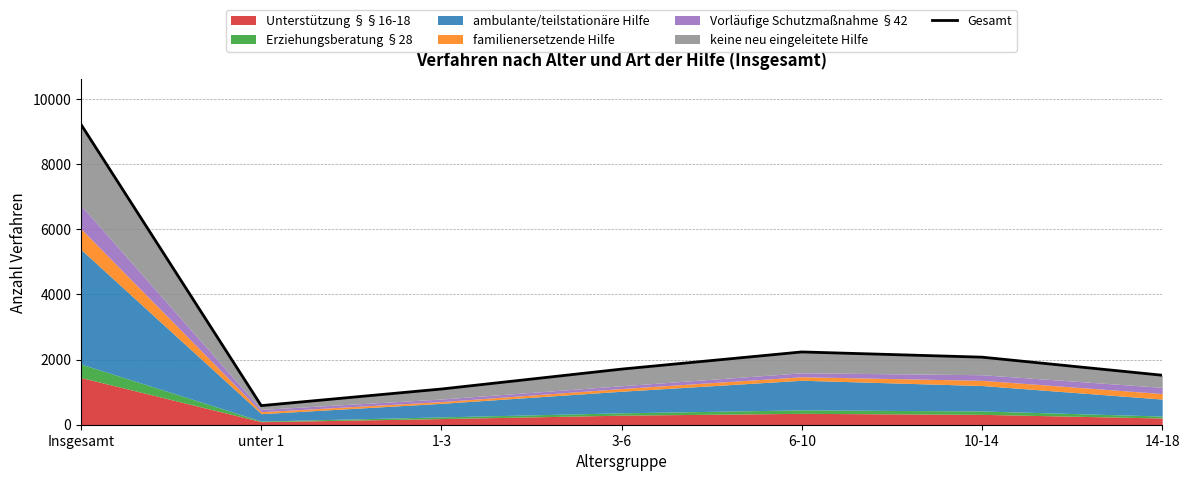

Between 6-10 and 1-3, which is larger?

6-10